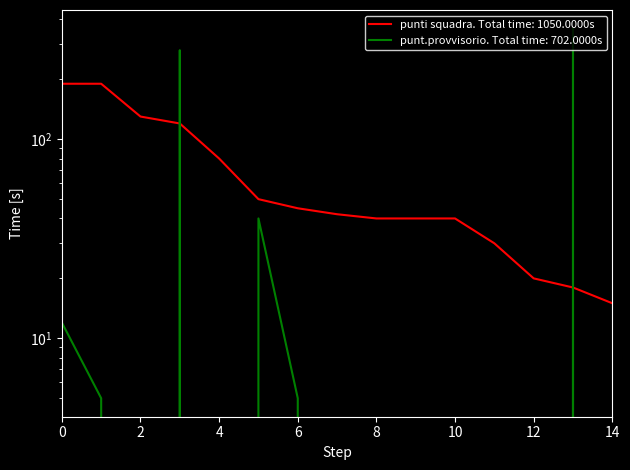

What is the total value across all series at 14?

15